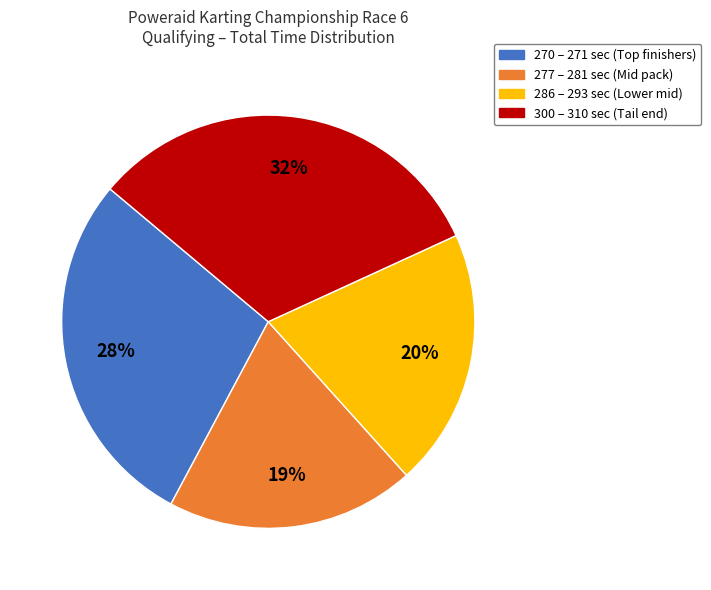

To the nearest percent, what is the average slice percentage?

25%